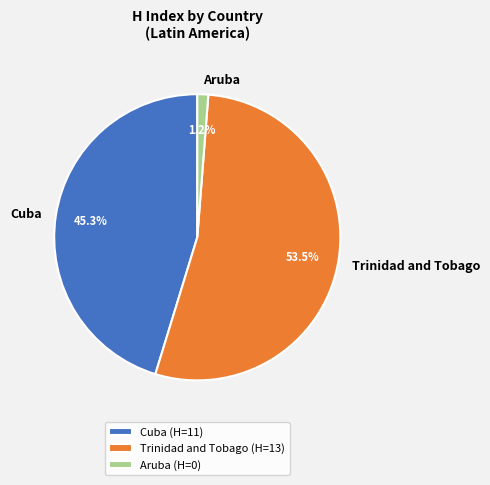

Which slice is the largest?

Trinidad and Tobago